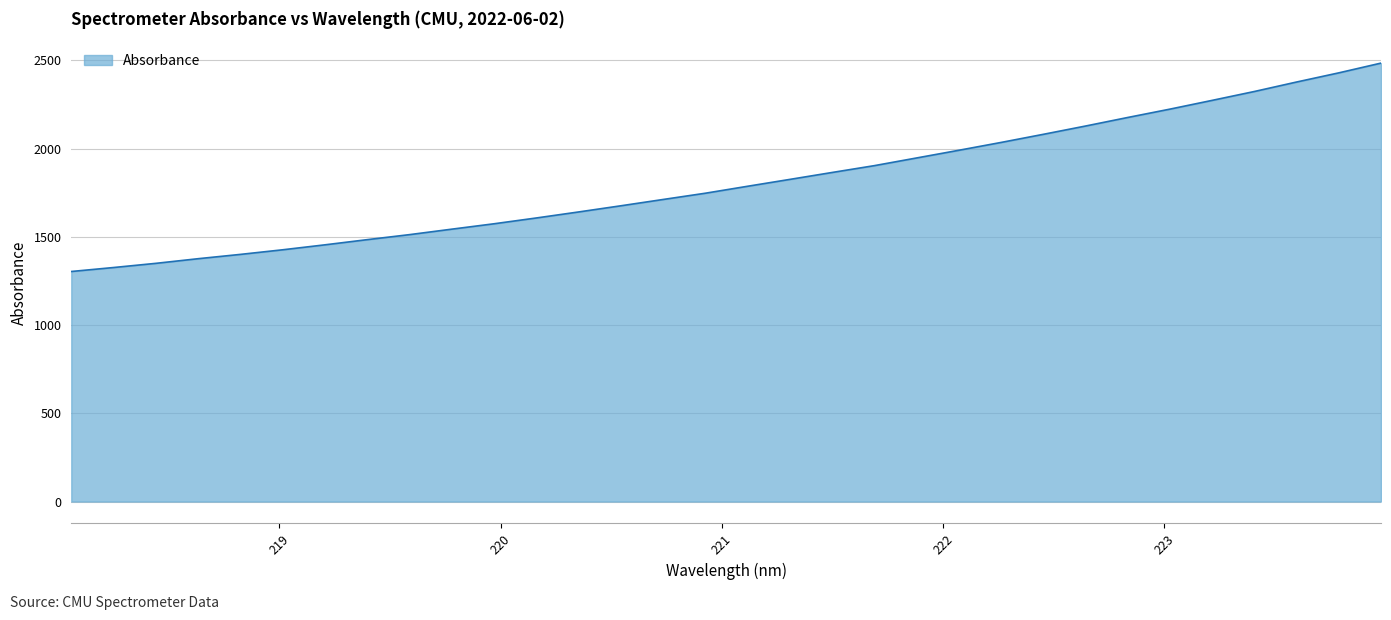

What is the sum of all values?

57996.5